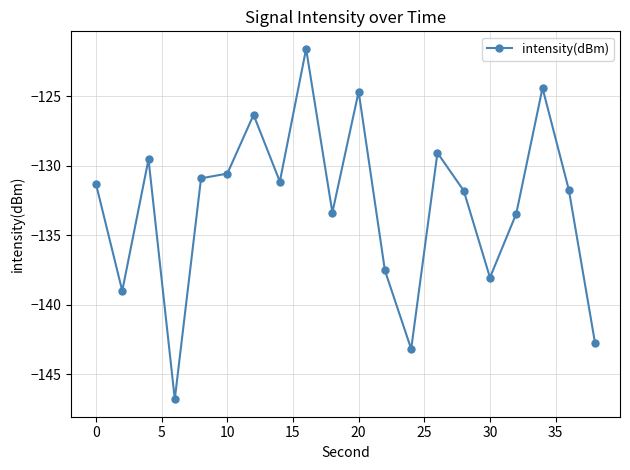

Does the chart have visible grid lines?

Yes